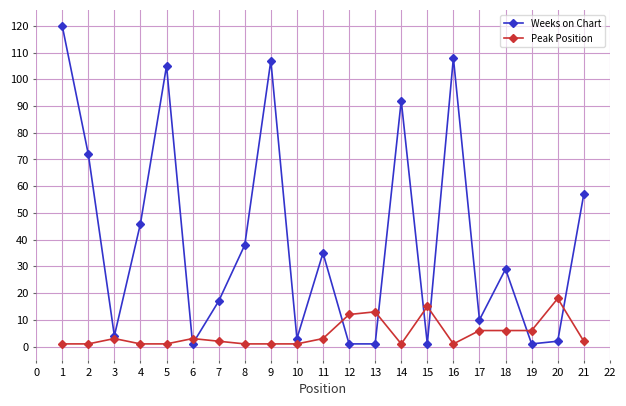

How many data points does each series have?

21